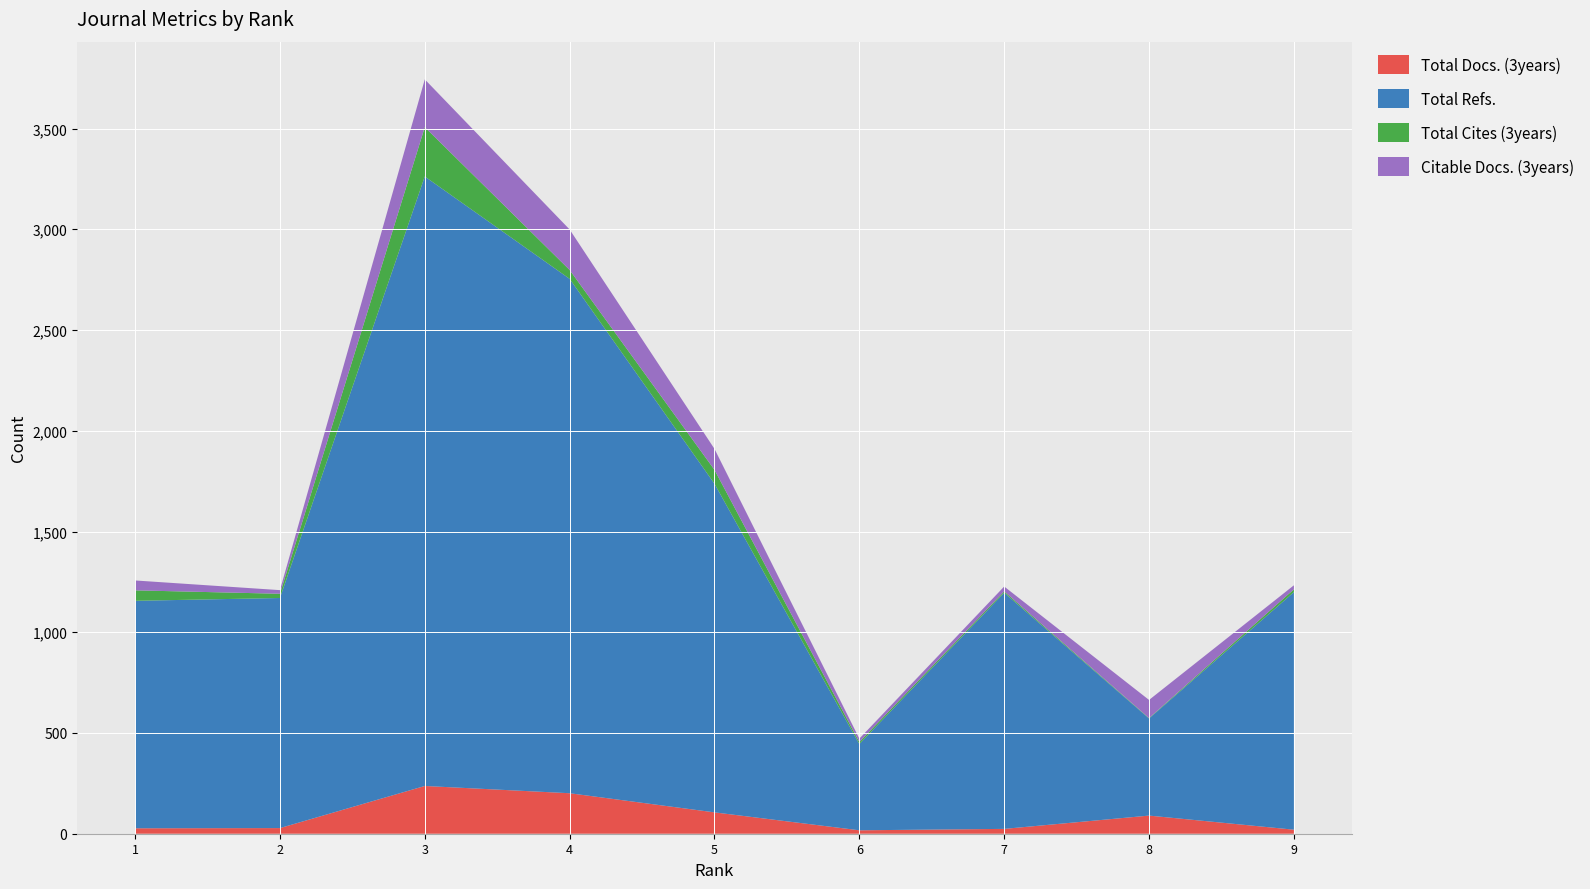

Reading left to right, what are all the values shown in this chart?

Total Docs. (3years): 1=27	2=28	3=237	4=201	5=106	6=17	7=24	8=90	9=20
Total Refs.: 1=1129	2=1142	3=3025	4=2553	5=1631	6=428	7=1172	8=482	9=1179
Total Cites (3years): 1=52	2=21	3=245	4=44	5=69	6=10	7=7	8=2	9=14
Citable Docs. (3years): 1=49	2=18	3=237	4=201	5=104	6=17	7=24	8=90	9=20